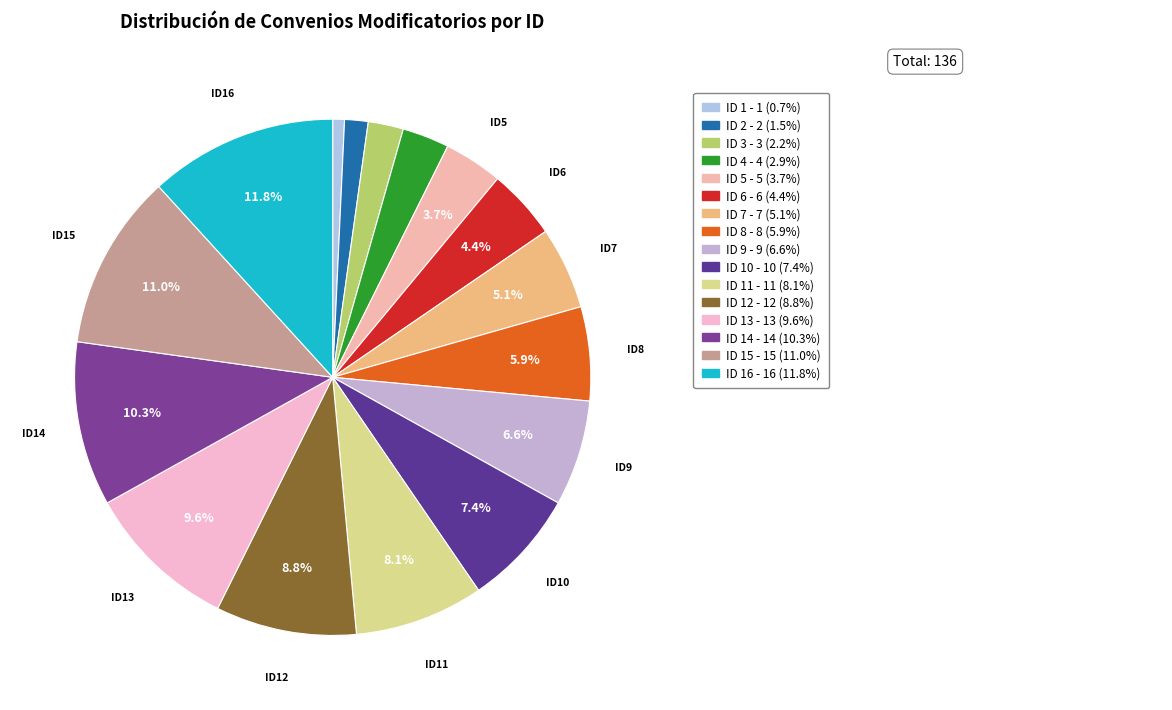

To the nearest percent, what is the difference between the largest and smallest slice percentages?

11%